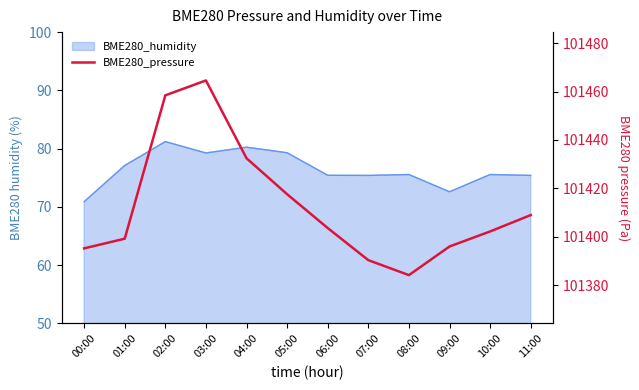

List the labels in order of value, smallest first.

08:00, 07:00, 00:00, 09:00, 01:00, 10:00, 06:00, 11:00, 05:00, 04:00, 02:00, 03:00